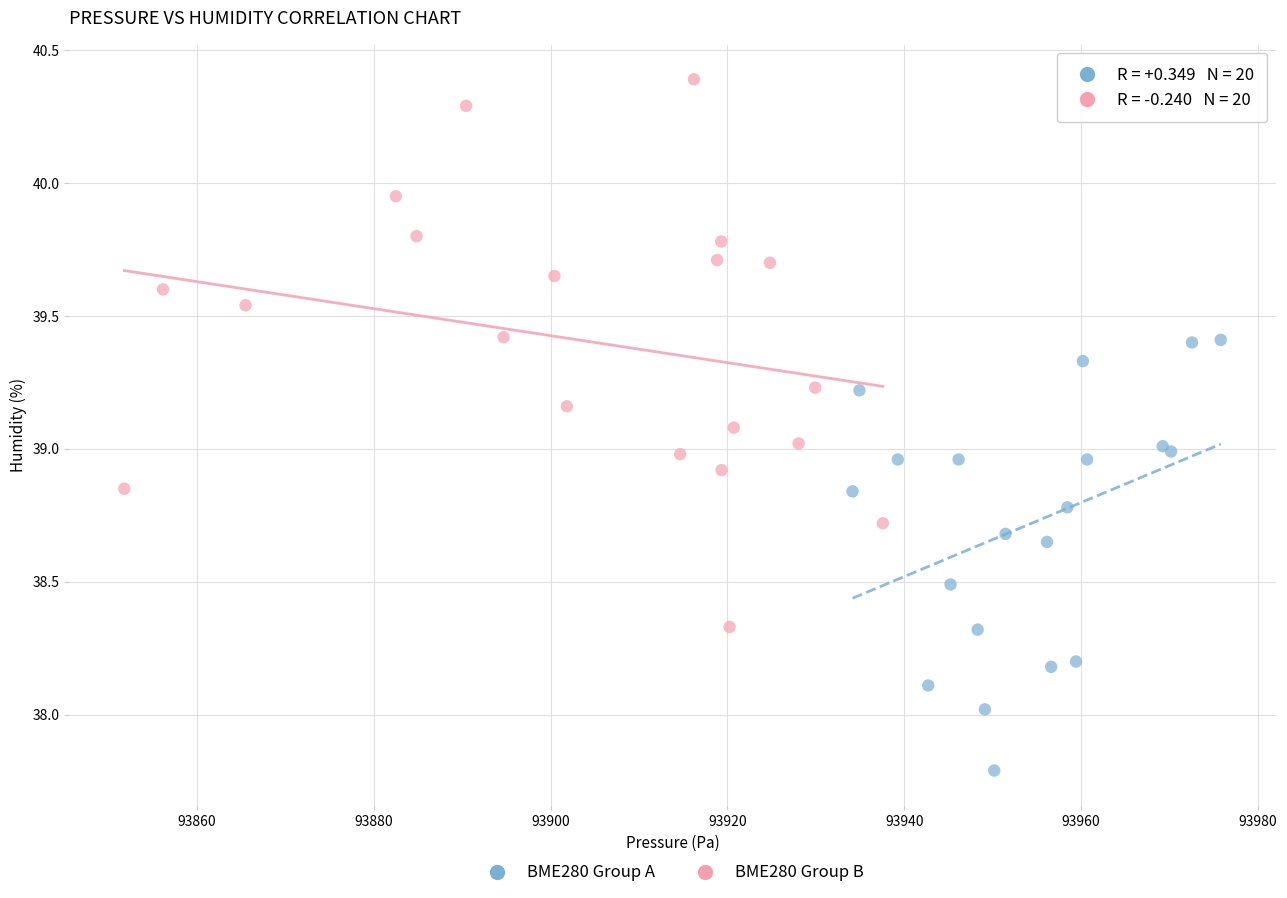

Which series has the widest spread of Y values?

BME280 Group B